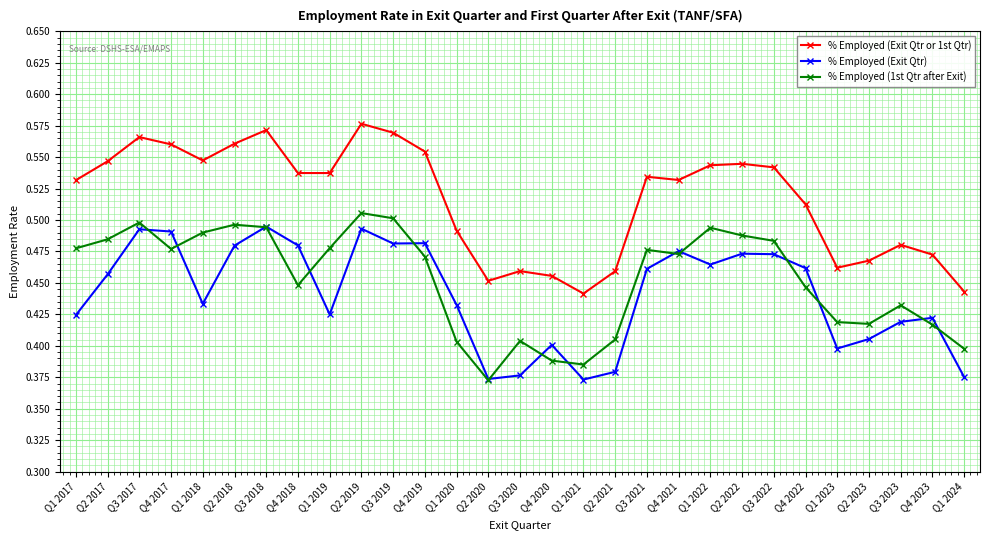

The value of % Employed (Exit Qtr) at Q1 2024 is 0.4. True or false?

True